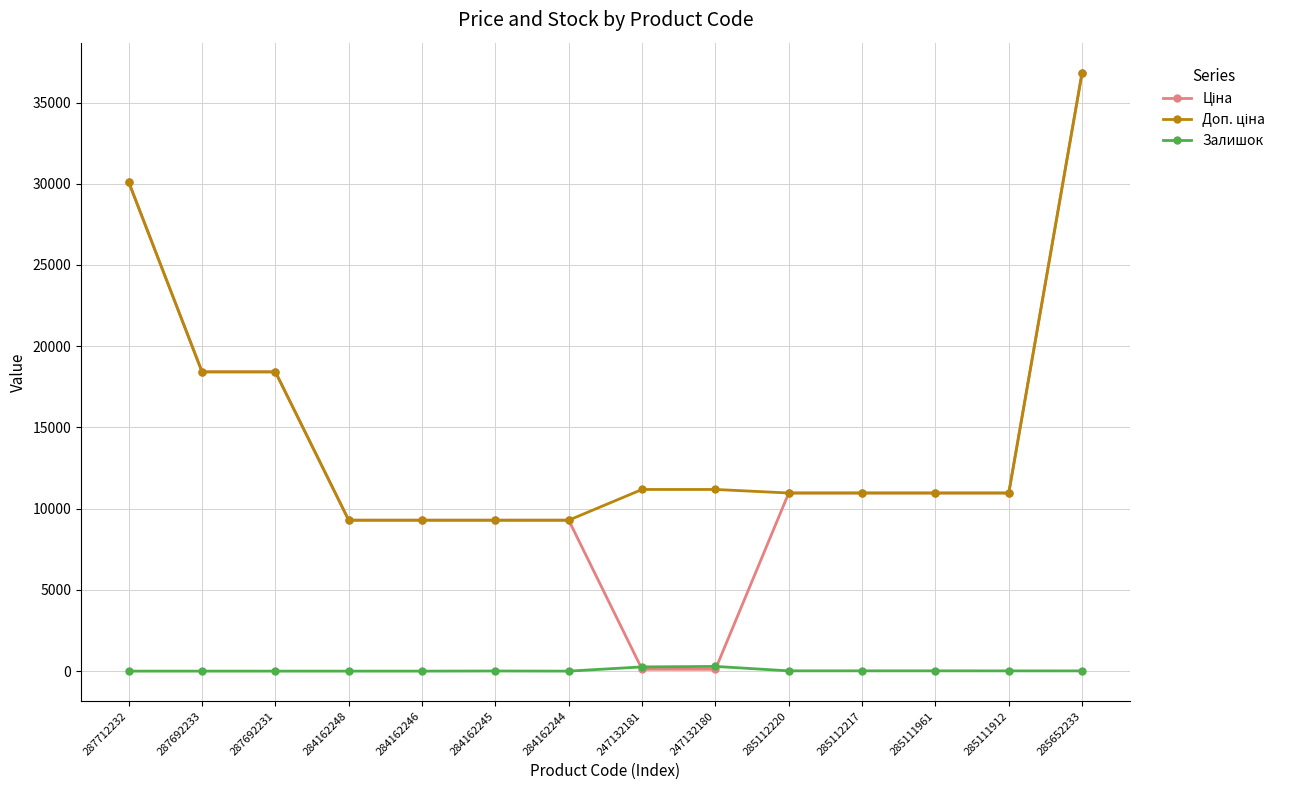

What is the difference between the highest and lowest values at 284162246?

9290.5